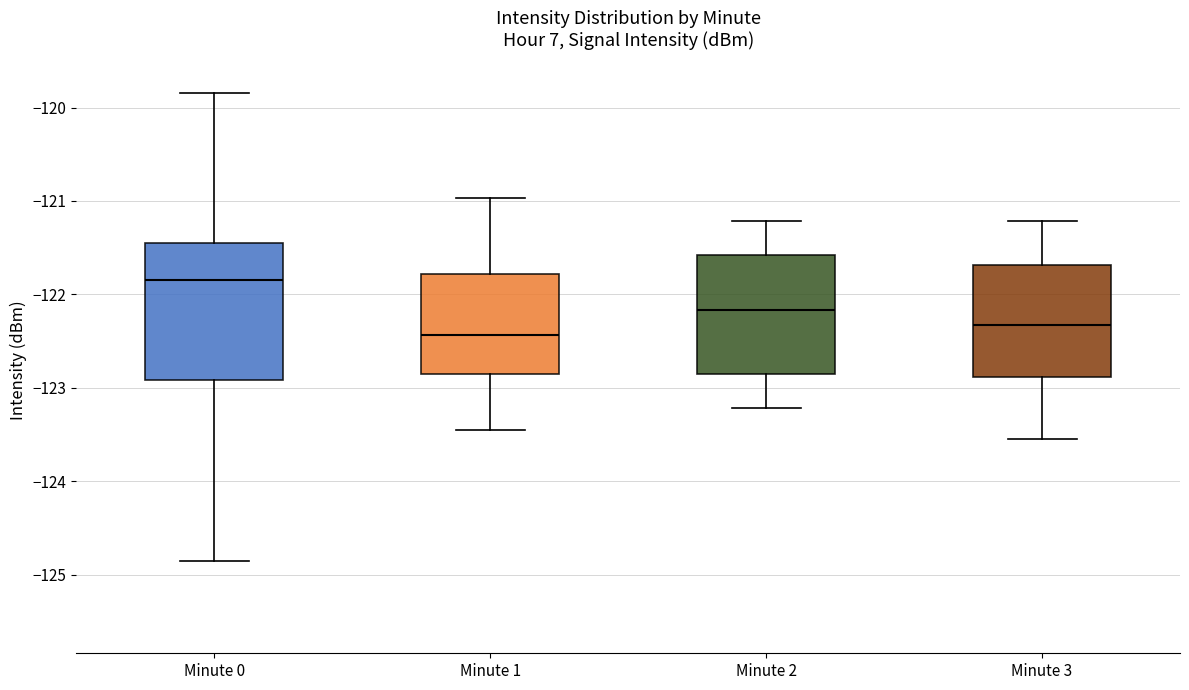

Which box has the lowest median line?

Minute 1